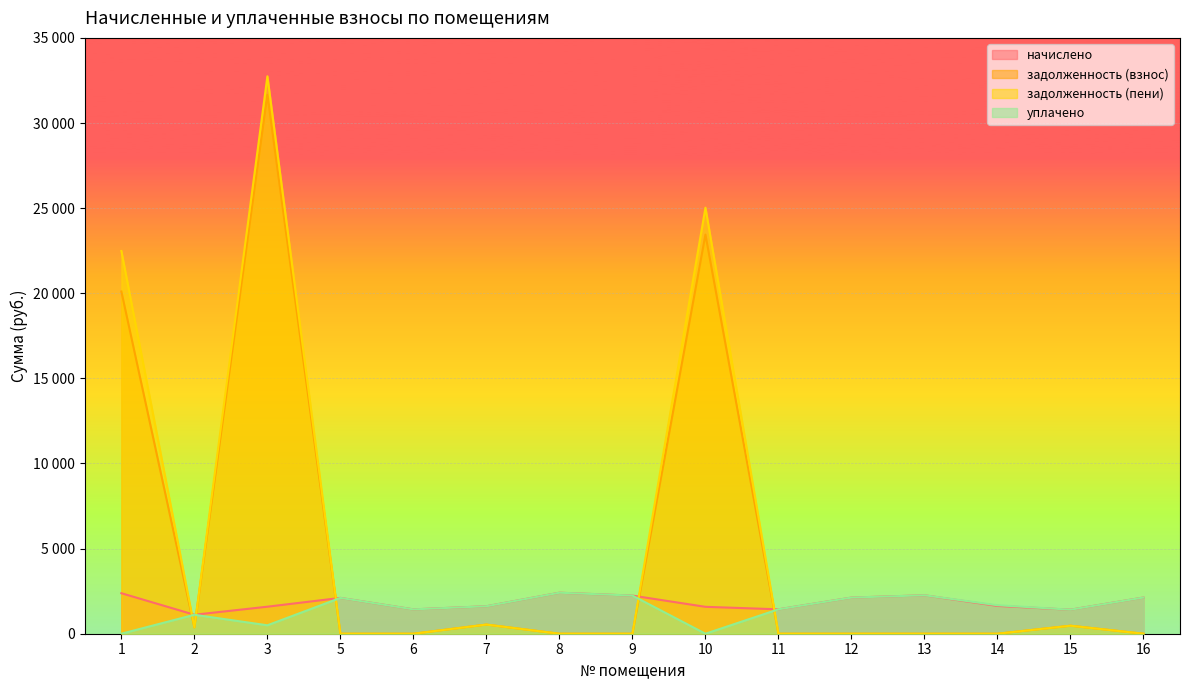

What is the average value of the задолженность (взнос) series?

5105.3